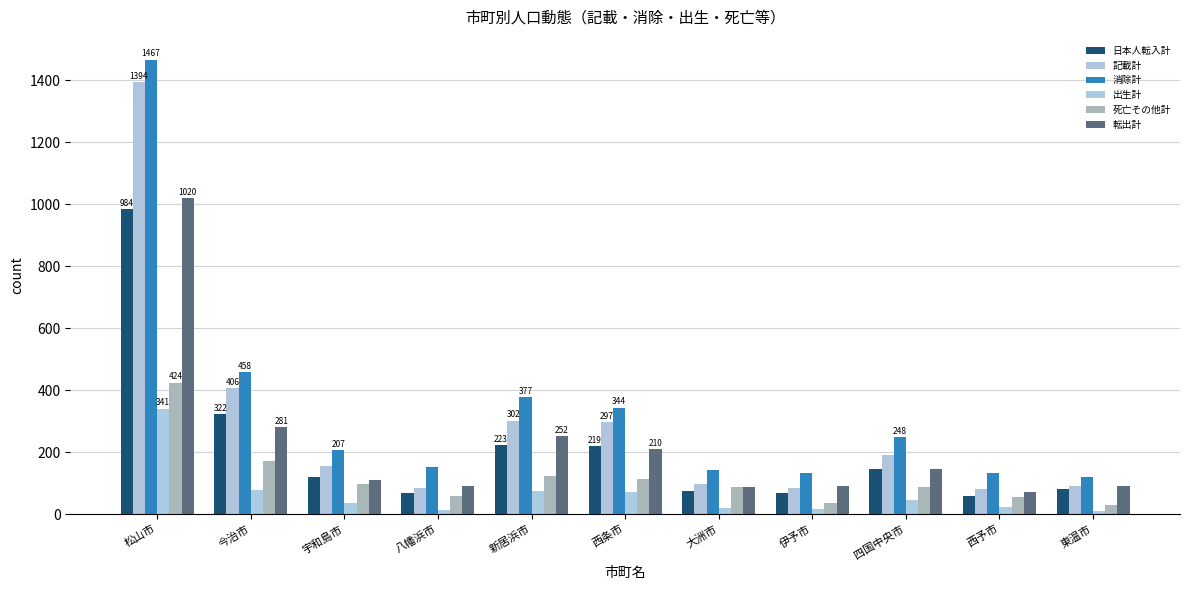

The 消除計 series shows 66 at 伊予市. True or false?

False